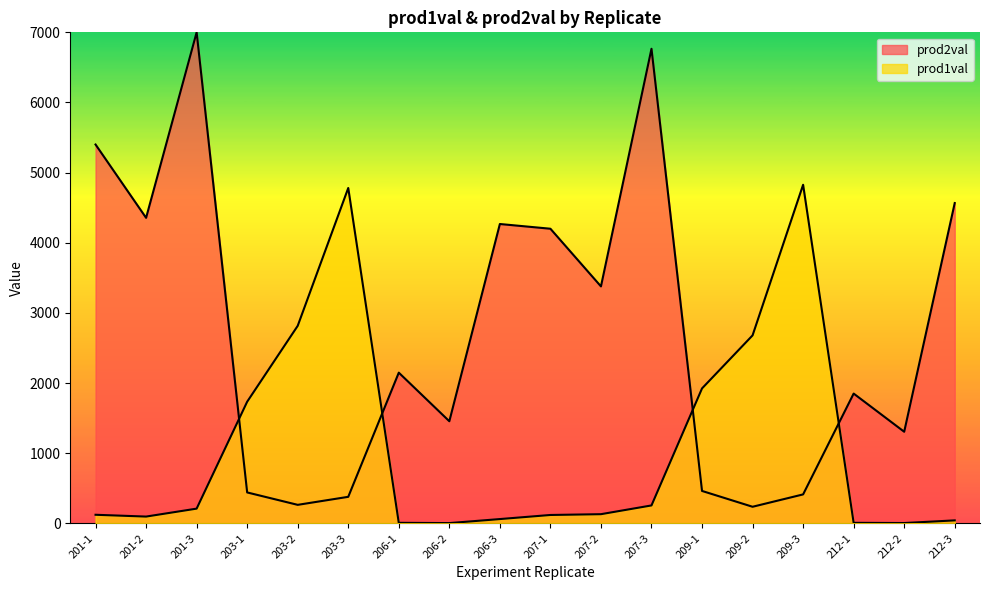

Reading left to right, transcribe all the data shown in this chart.

prod1val: 201-1=121.9	201-2=96.2	201-3=209.4	203-1=1733.6	203-2=2815.7	203-3=4780.8	206-1=7.1	206-2=3.3	206-3=60.7	207-1=119.0	207-2=130.3	207-3=255.0	209-1=1923.4	209-2=2679.6	209-3=4826.7	212-1=7.0	212-2=4.1	212-3=41.9
prod2val: 201-1=5400.7	201-2=4355.4	201-3=7000.0	203-1=440.3	203-2=263.4	203-3=377.7	206-1=2148.0	206-2=1455.3	206-3=4267.3	207-1=4200.0	207-2=3377.8	207-3=6765.6	209-1=461.6	209-2=236.0	209-3=412.2	212-1=1849.8	212-2=1305.5	212-3=4566.1